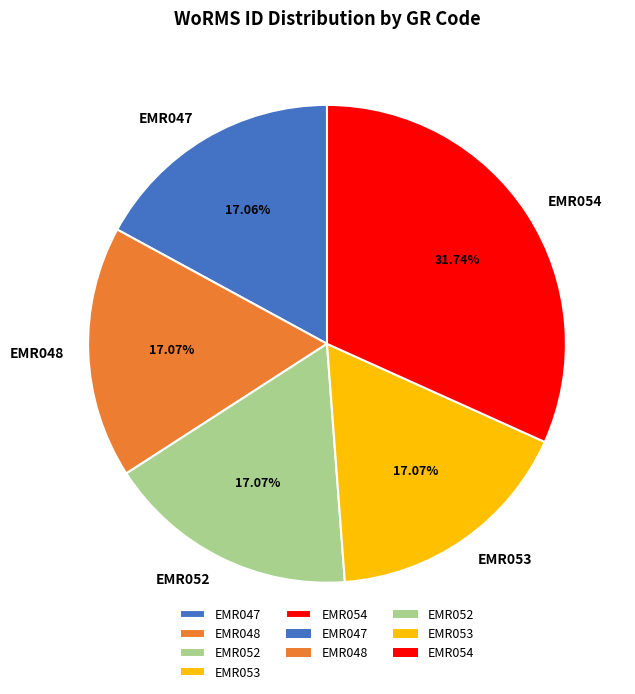

Approximately how many times larger is the value at EMR047 compared to EMR054?

0.5